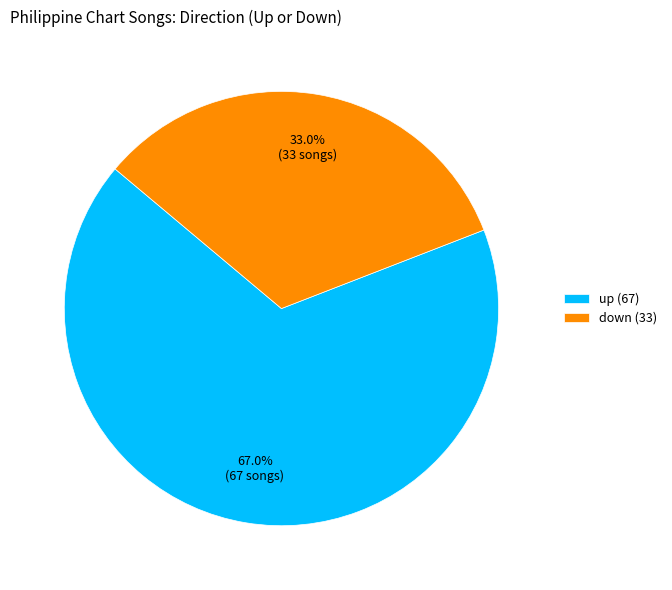

What percentage is NOT represented by up?

33.0%